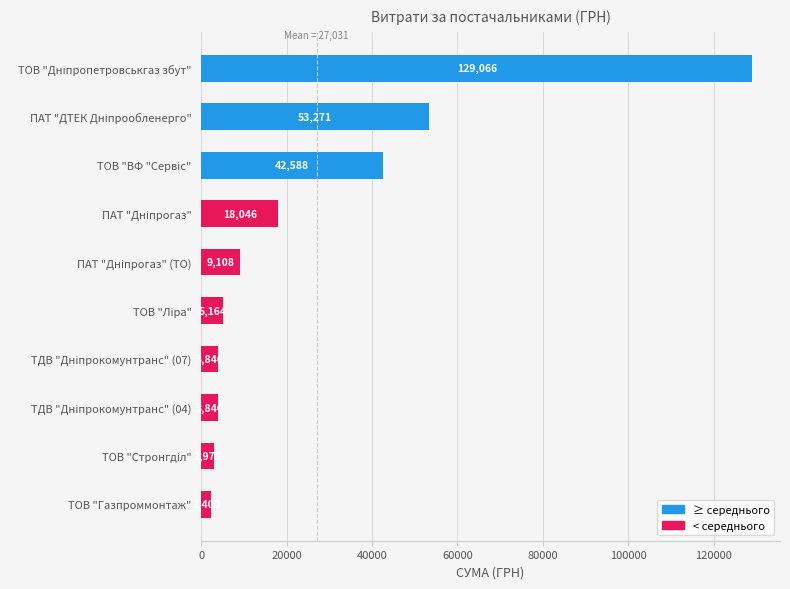

What is the minimum value shown in the chart?

2400.0